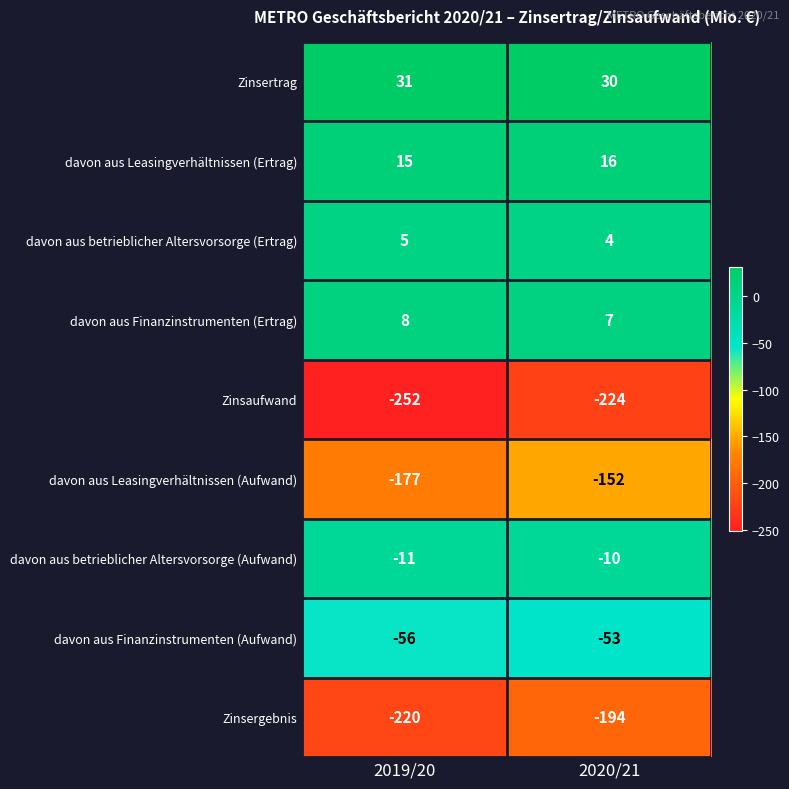

Between 2019/20 and 2020/21, which series saw the biggest shift?

Zinsaufwand